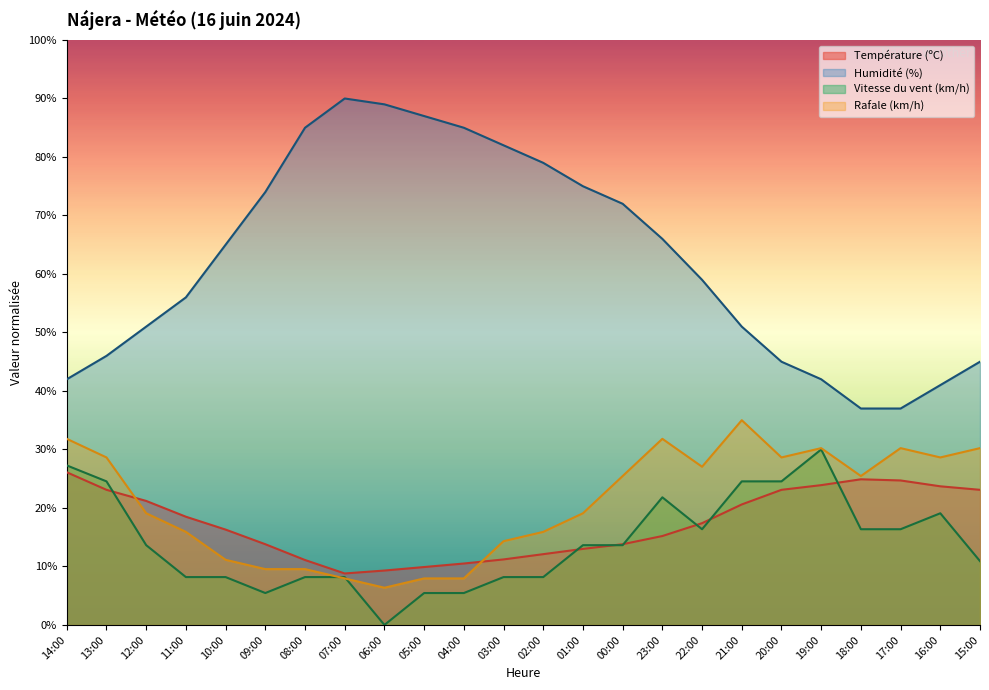

What is the average value of the Vitesse du vent (km/h) series?

14.1